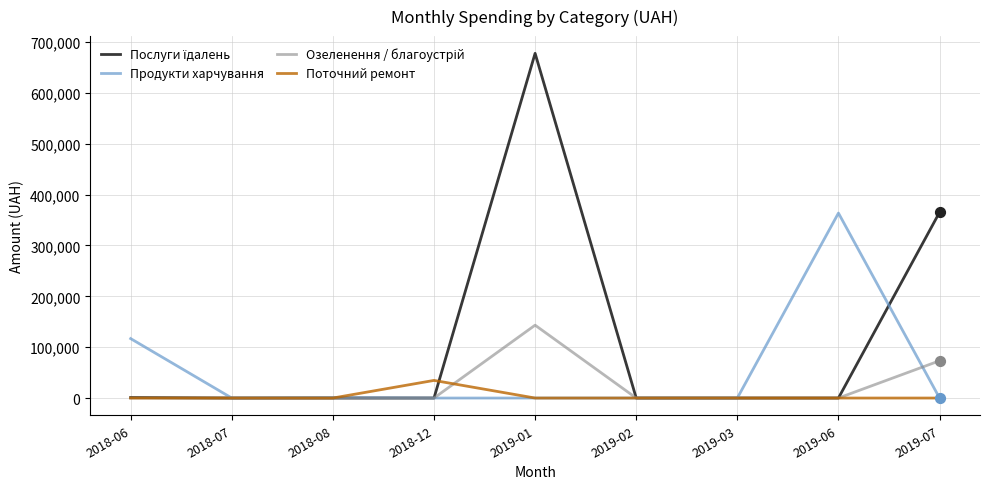

What is the spread (max minus min) of values at 2019-01?

677906.4